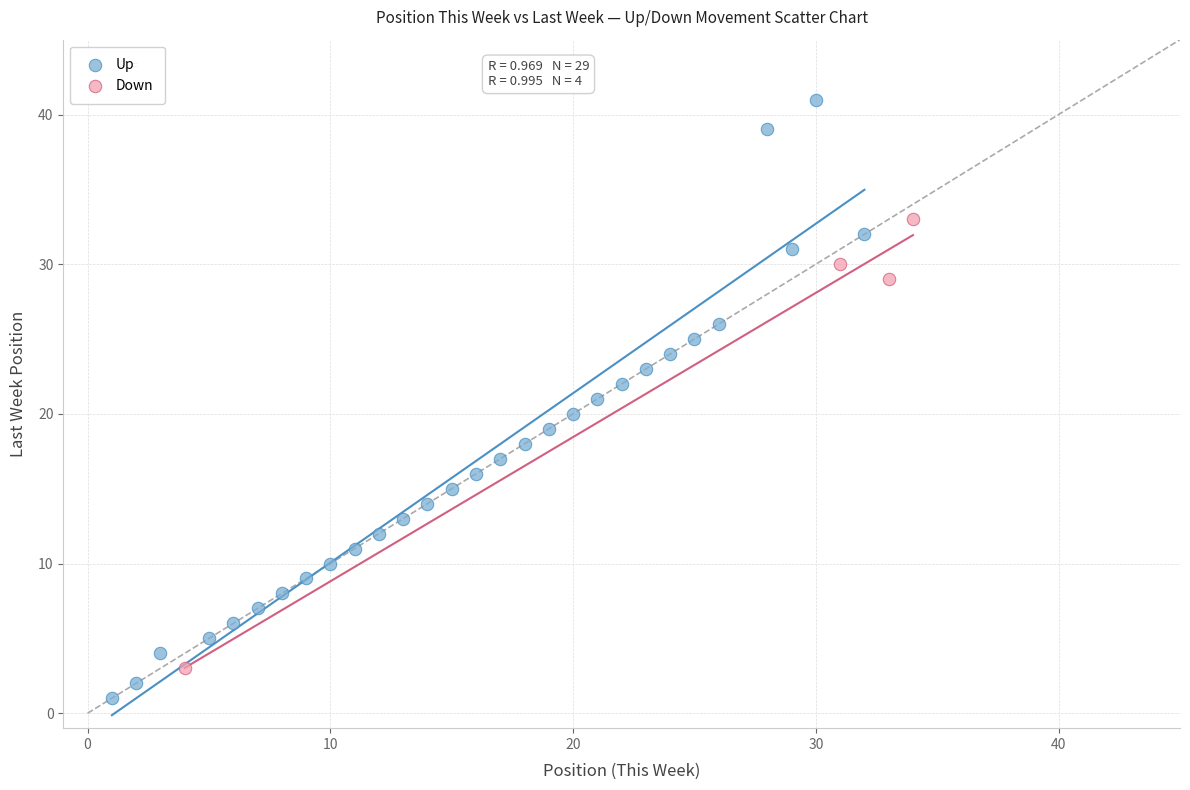

What are all the series names shown in the legend?

Up, Down